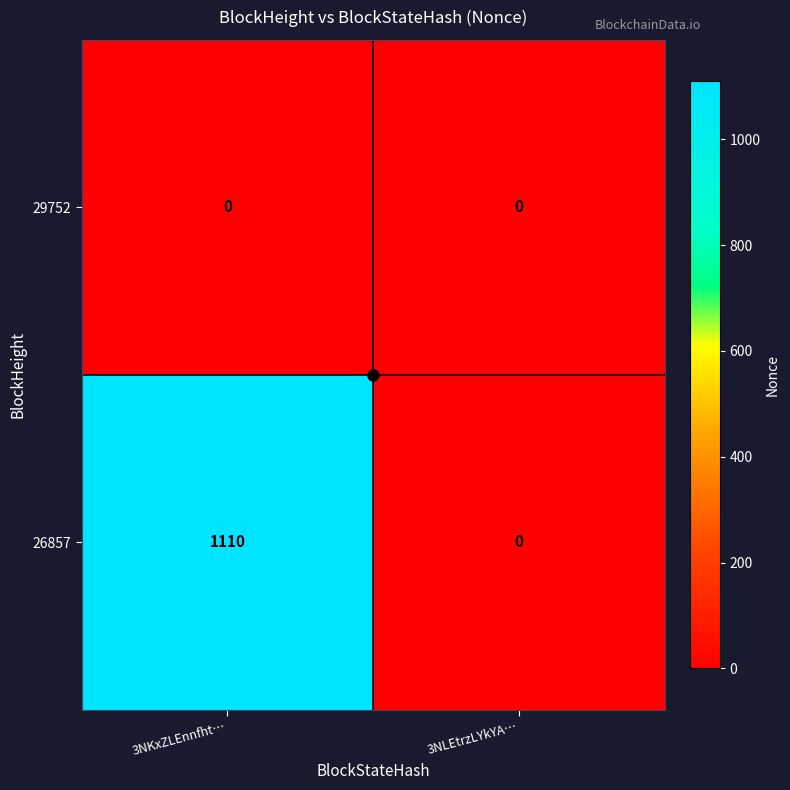

What is the greatest value displayed?

1110